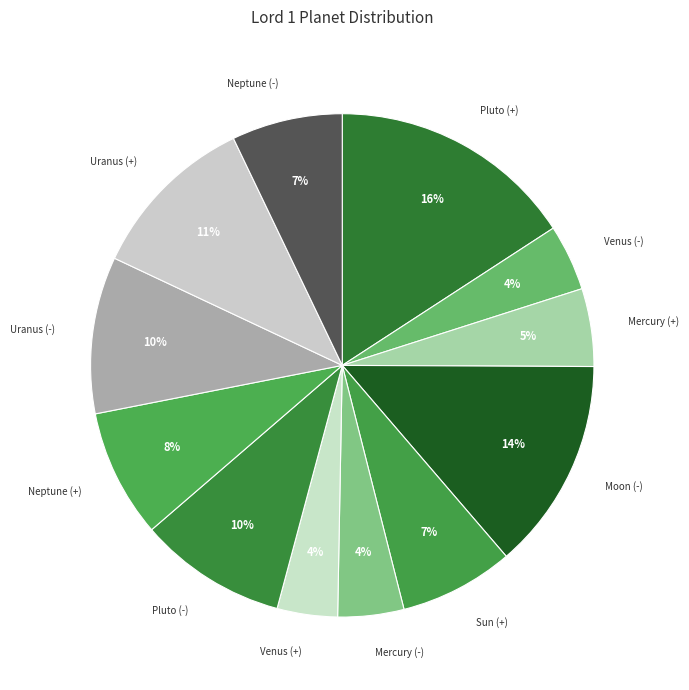

The Uranus (-) slice represents 10% of the pie. True or false?

True